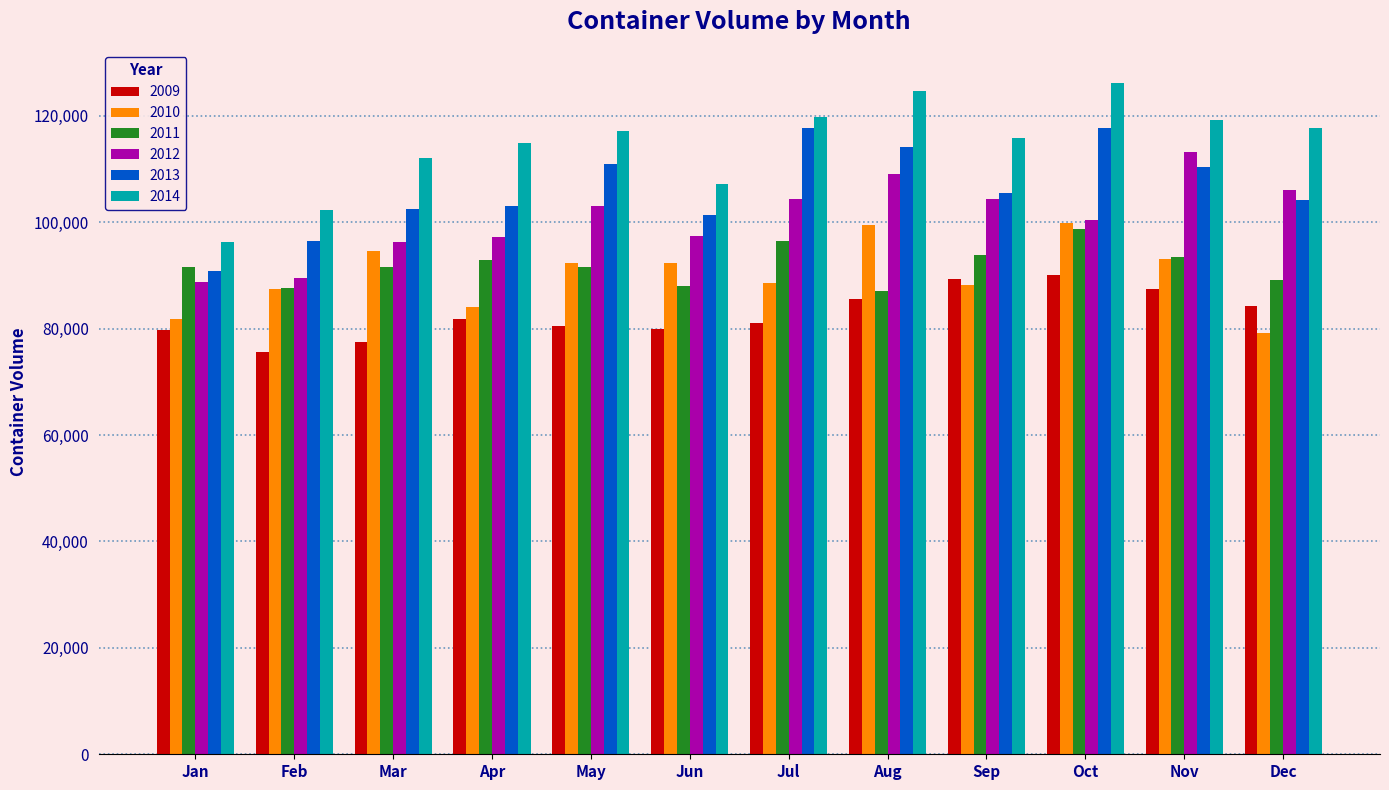

What is the minimum value shown in the chart?

75595